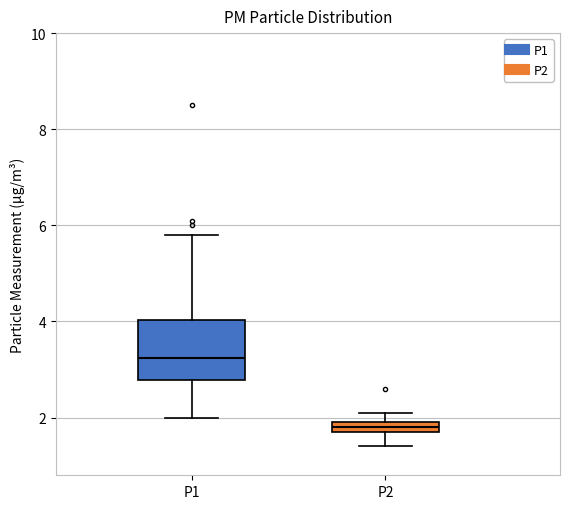

Where is the lower edge of the box for P2 on the y-axis? The values are not printed on the chart, so give them approximately, as read against the axis.

1.8